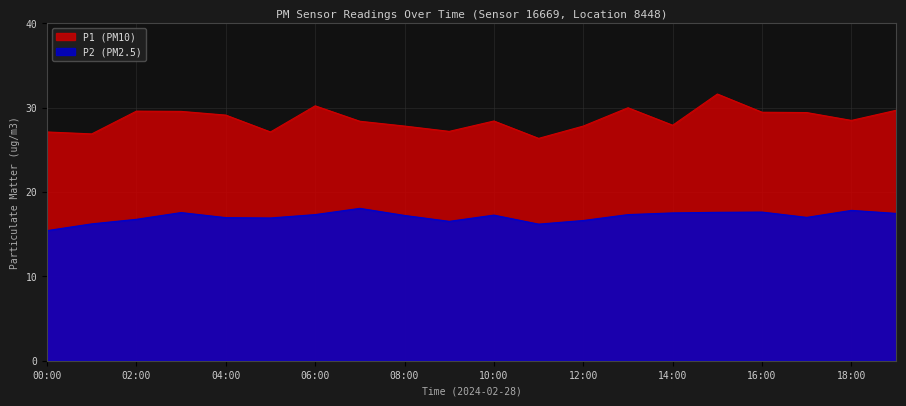

How many values in the P2 series are below 17?

8